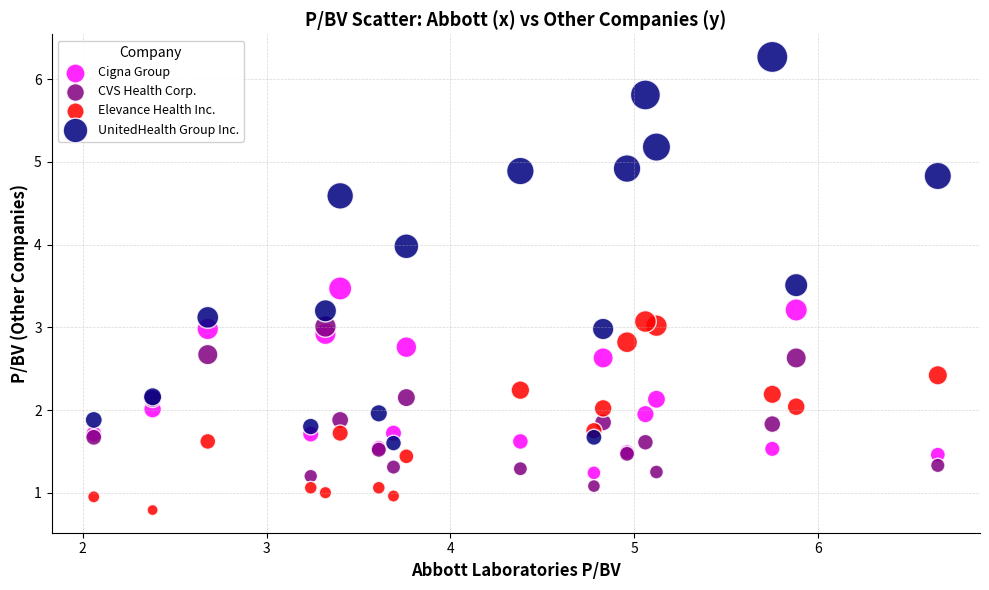

Which series reaches the minimum Y coordinate?

Elevance Health Inc.